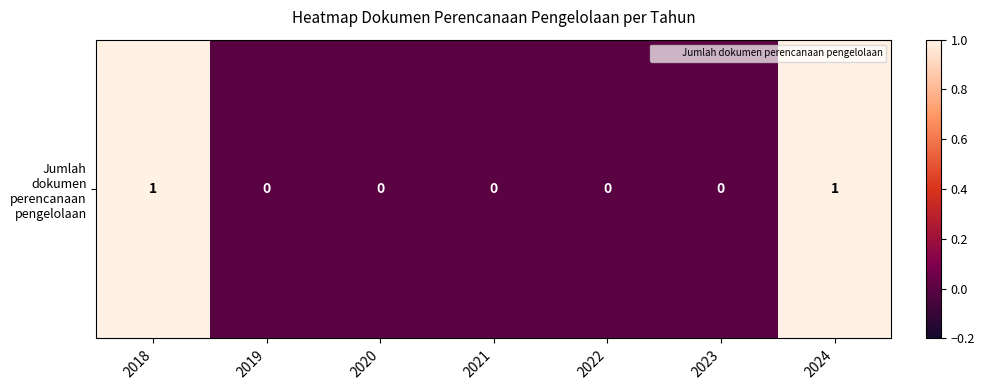

Rank the categories by value from highest to lowest.

2018, 2024, 2019, 2020, 2021, 2022, 2023